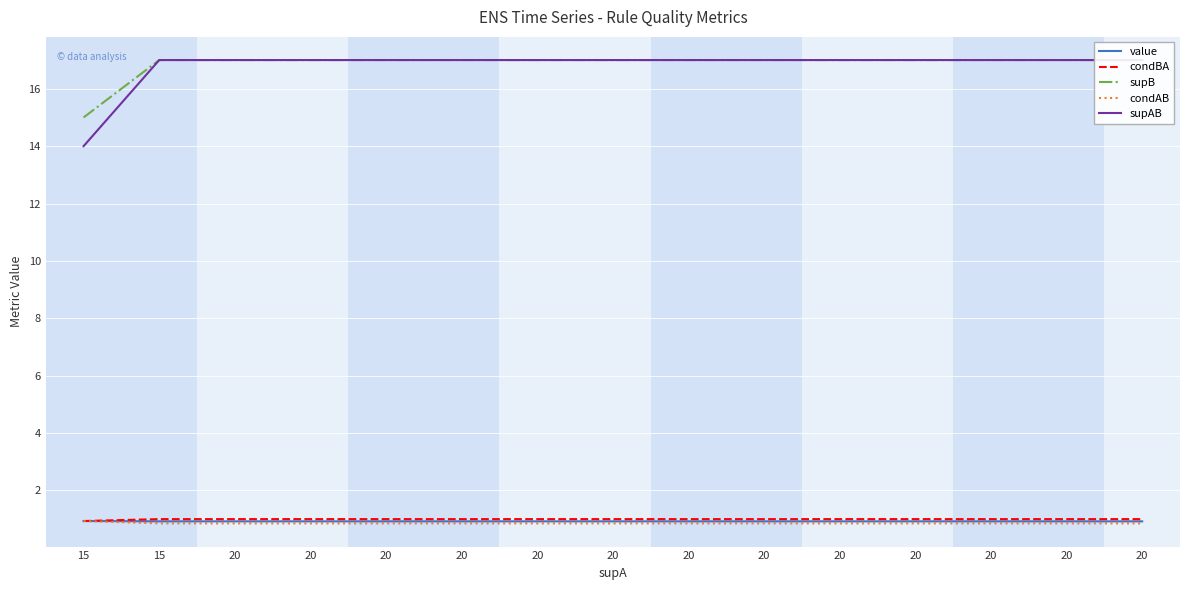

How many lines are shown in the chart?

5